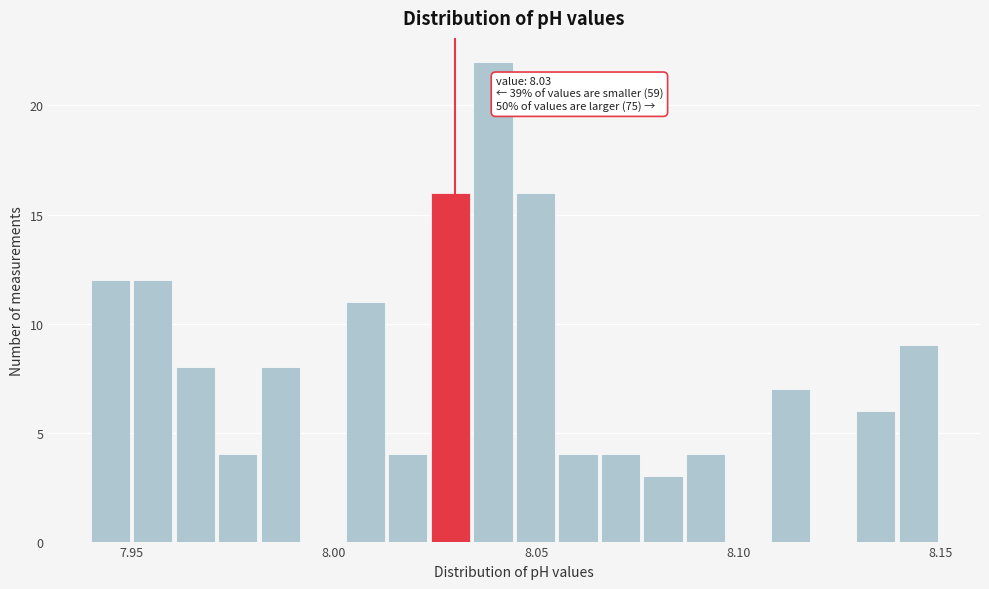

Read against the x-axis, roughly where is the centre of the tallest bar?

8.040